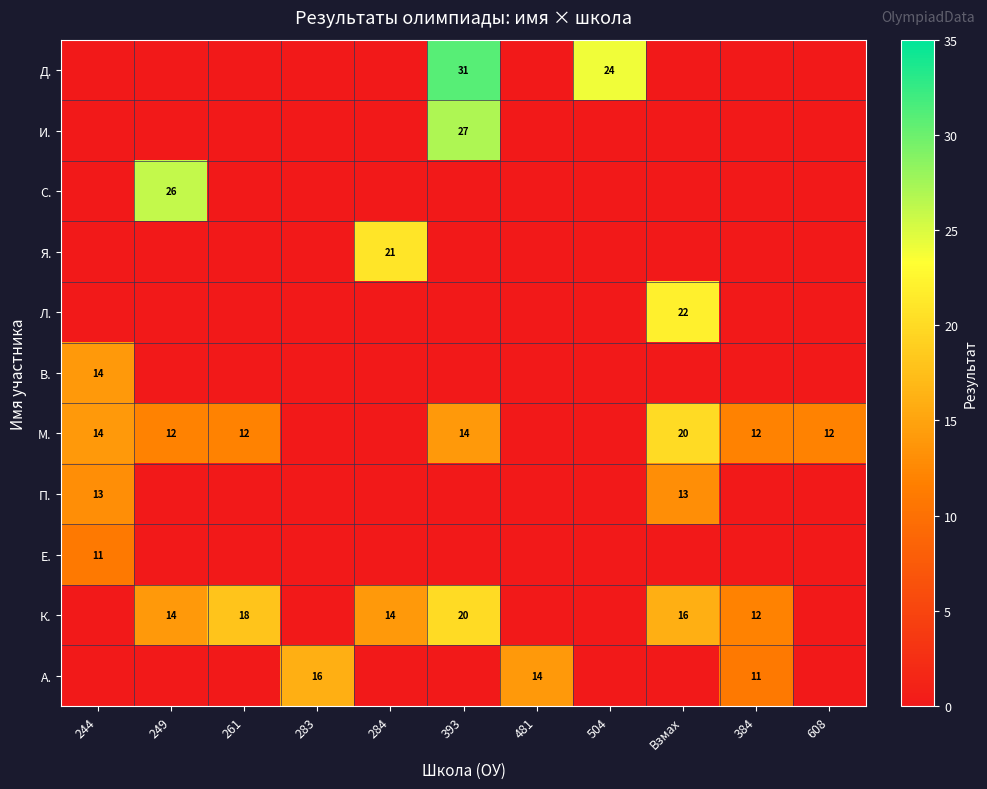

What is the sum of the М. values at 244 and 393?

28